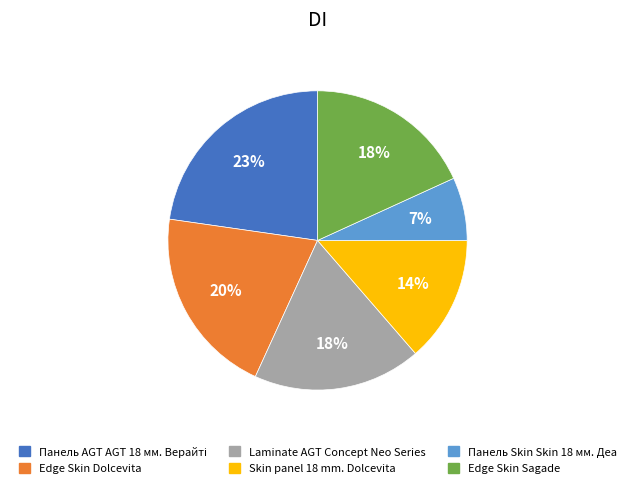

True or false: Панель Skin Skin 18 мм. Деа accounts for 22% of the total.

False